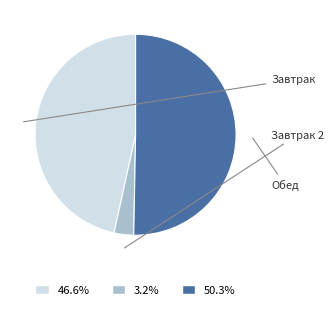

Is there a majority slice in this chart?

Yes